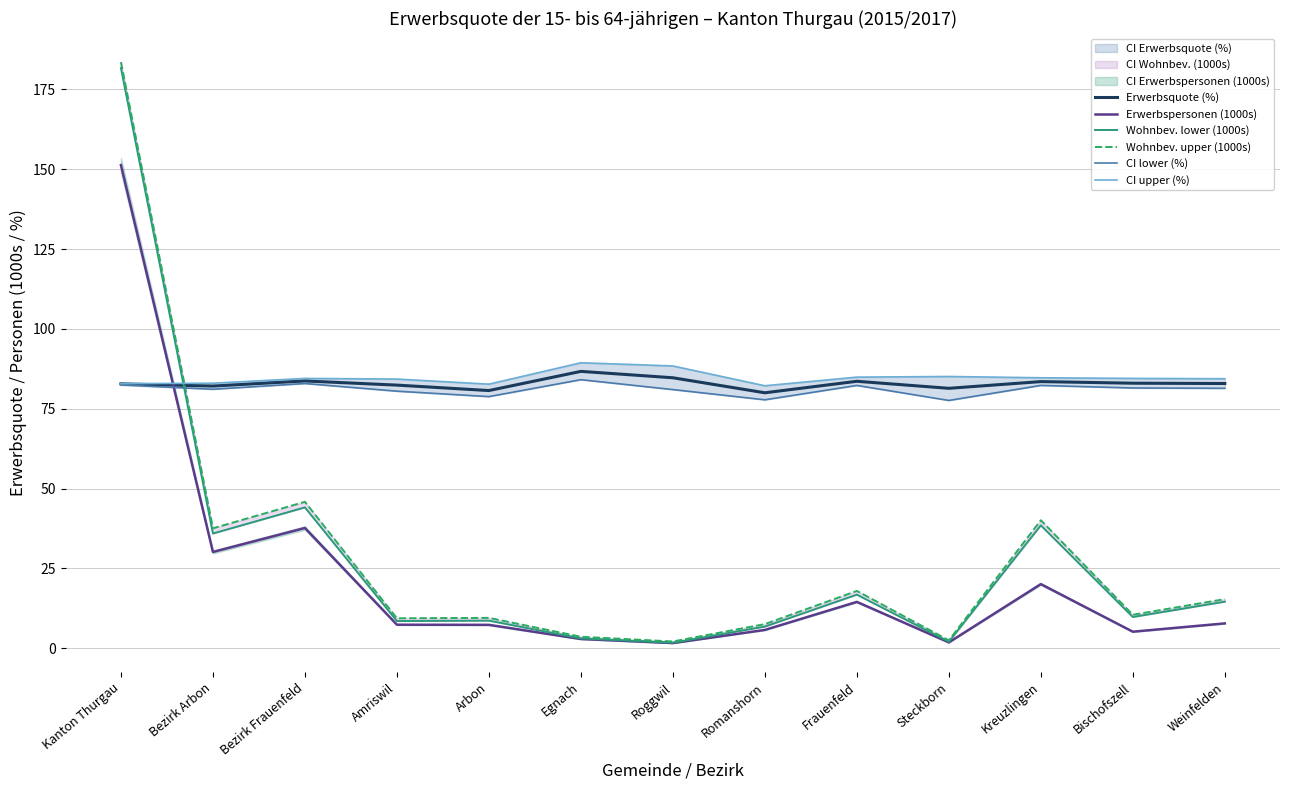

Rank the series by their maximum value, from highest to lowest.

Wohnbev. upper (1000s), Wohnbev. lower (1000s), Erwerbspersonen (1000s), CI upper (%), Erwerbsquote (%), CI lower (%)